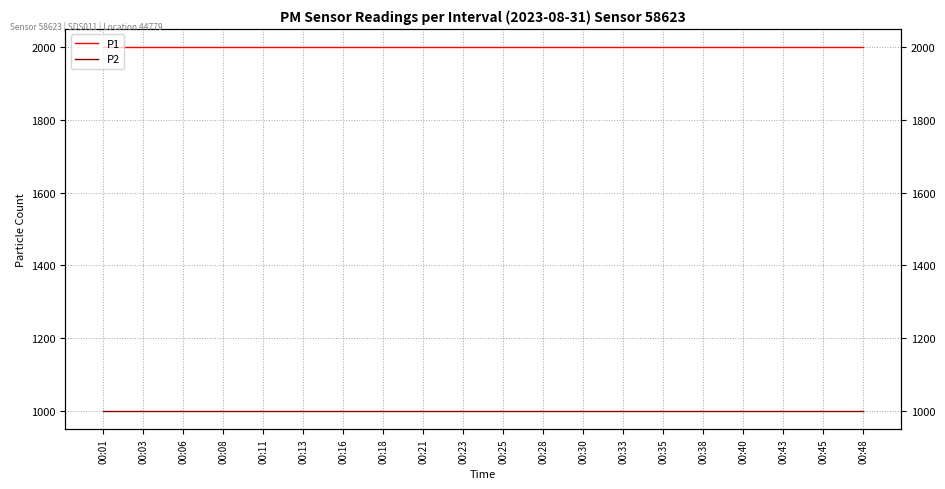

Which series has the largest total across all categories?

P1